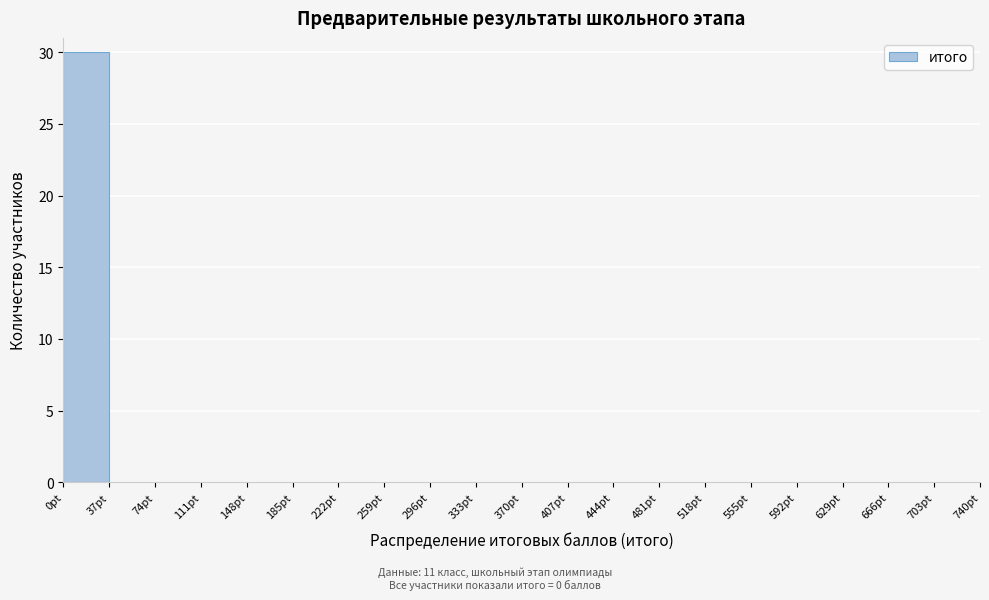

How tall is the bar that spans 0 to 37 on the x-axis? Neither the bar edges nor the heights are printed on the chart, so give them approximately, as read against the axes.

30